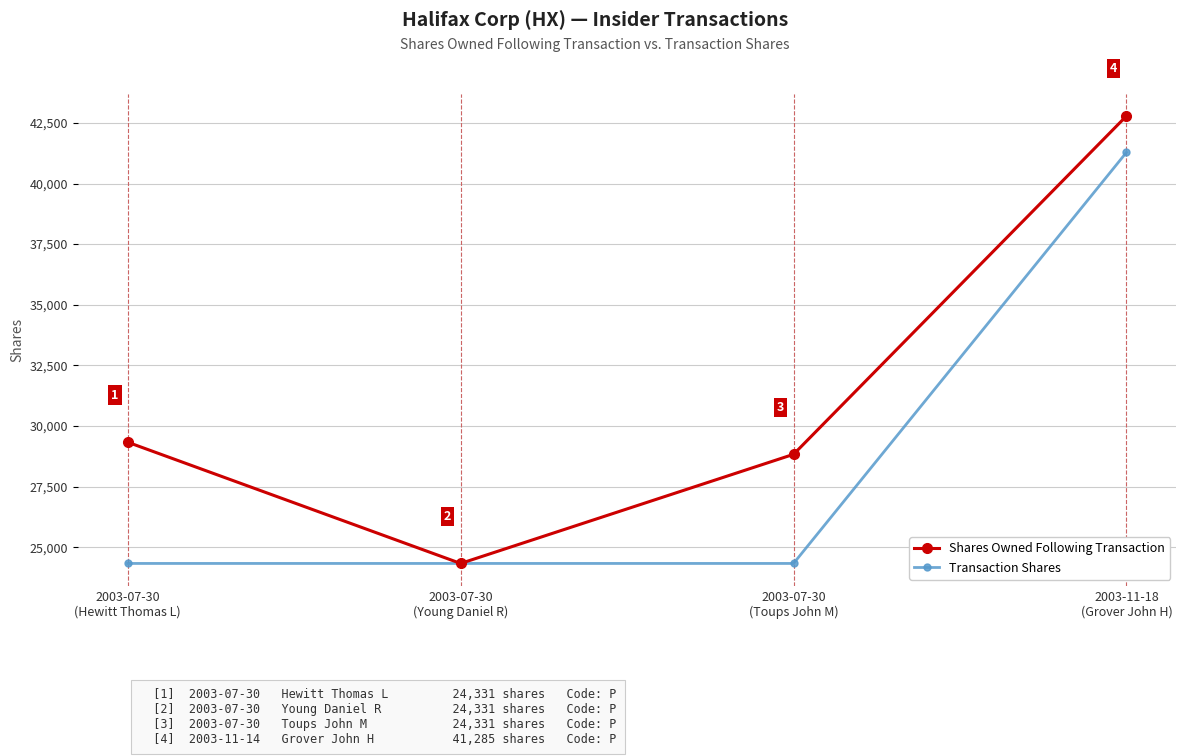

What is the total value across all series at 2003-11-18
(Grover John H)?

84070